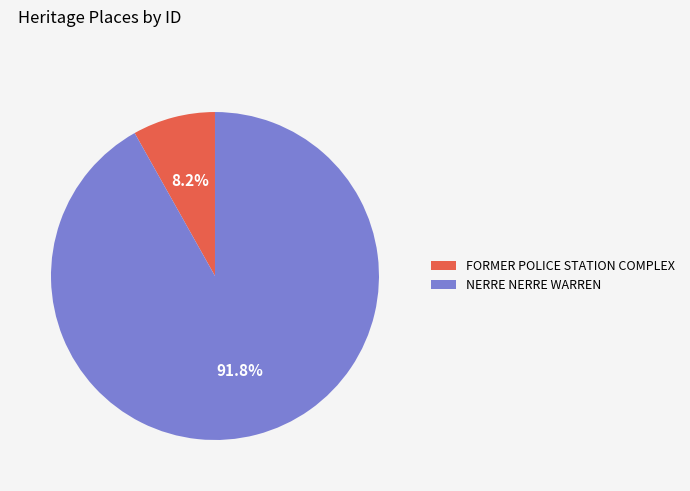

Rank the categories by value from lowest to highest.

FORMER POLICE STATION COMPLEX, NERRE NERRE WARREN